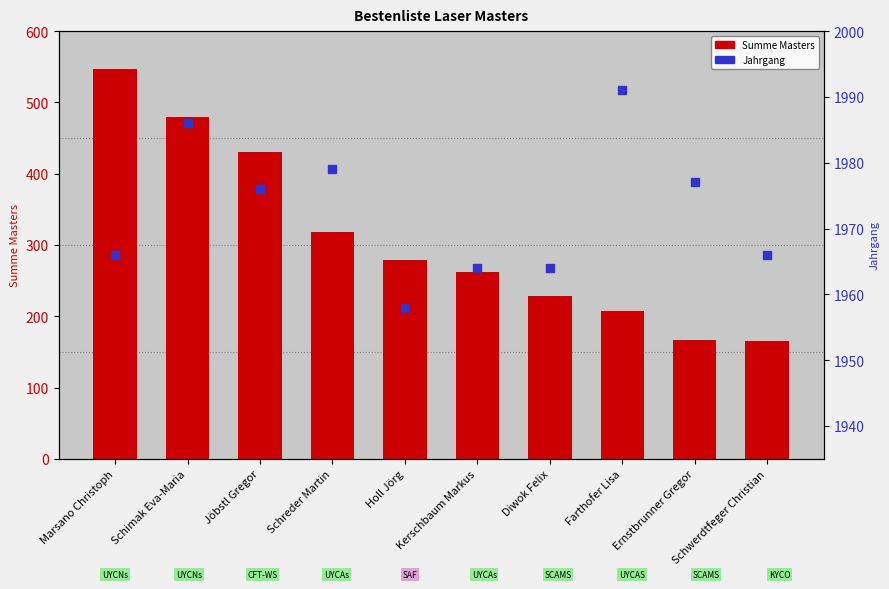

At how many categories does at least one series exceed 1738?

10